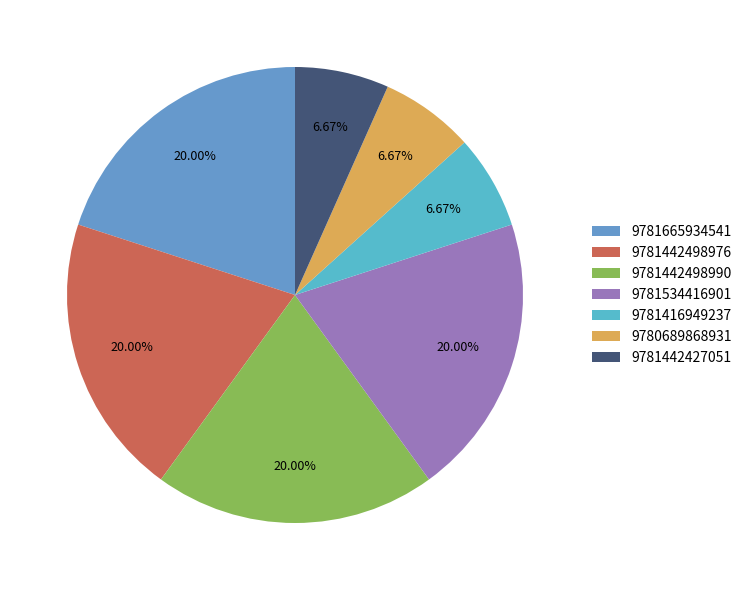

Is 9781665934541 the majority of the pie?

No